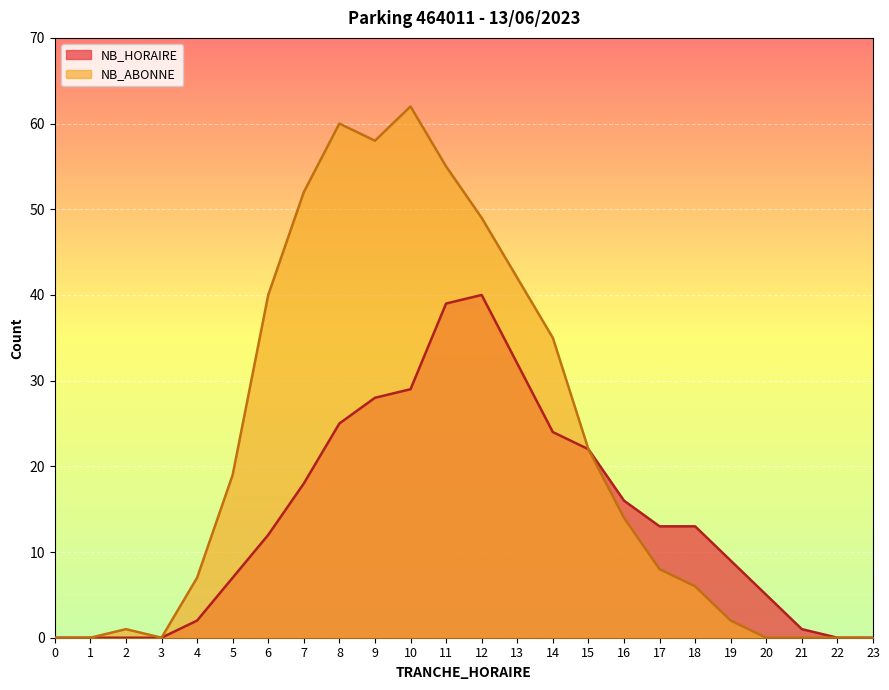

Reading right to left, list all the values displayed in this chart.

NB_HORAIRE: 0	0	1	5	9	13	13	16	22	24	32	40	39	29	28	25	18	12	7	2	0	0	0	0
NB_ABONNE: 0	0	0	0	2	6	8	14	22	35	42	49	55	62	58	60	52	40	19	7	0	1	0	0